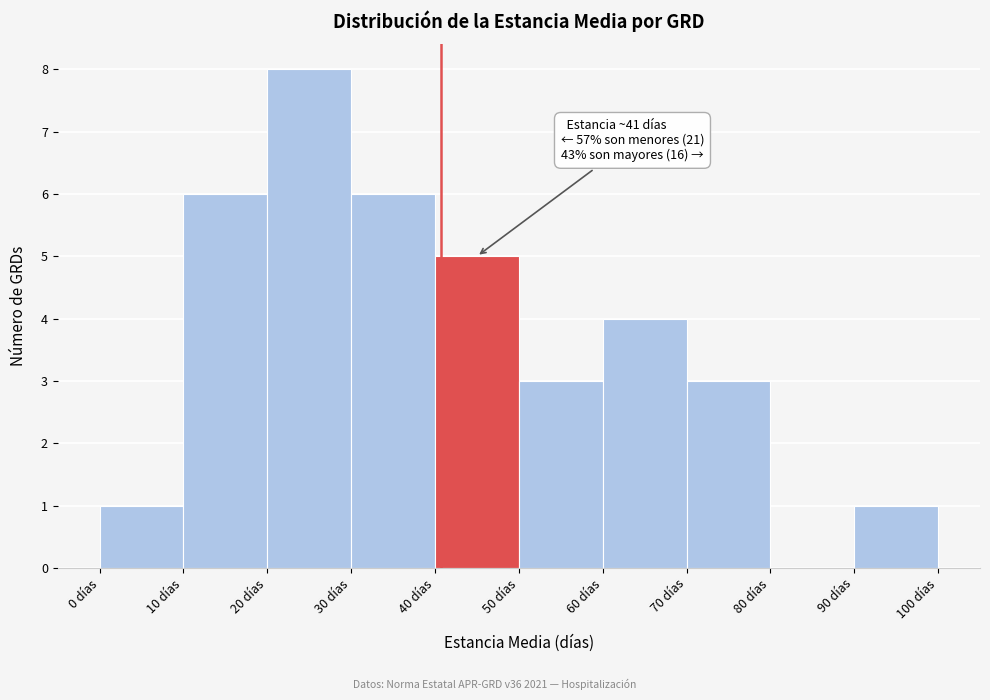

Over which range of the x-axis is the bar tallest?

20 to 30